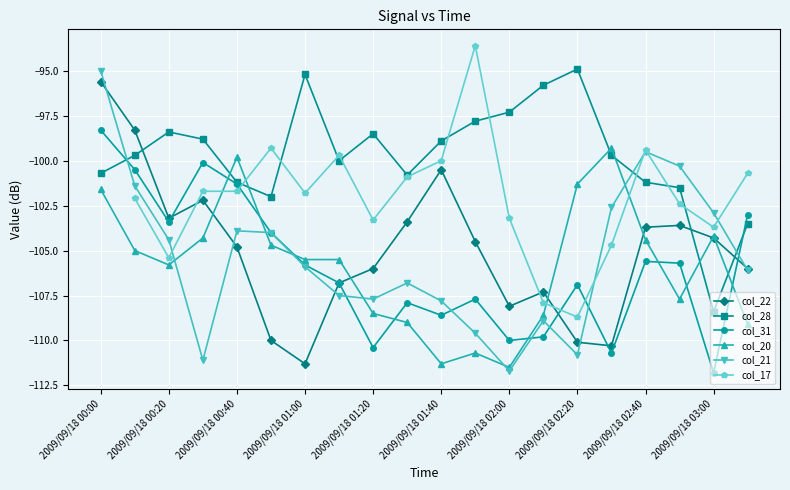

Read the col_20 value at 2009/09/18 01:40.

-111.3